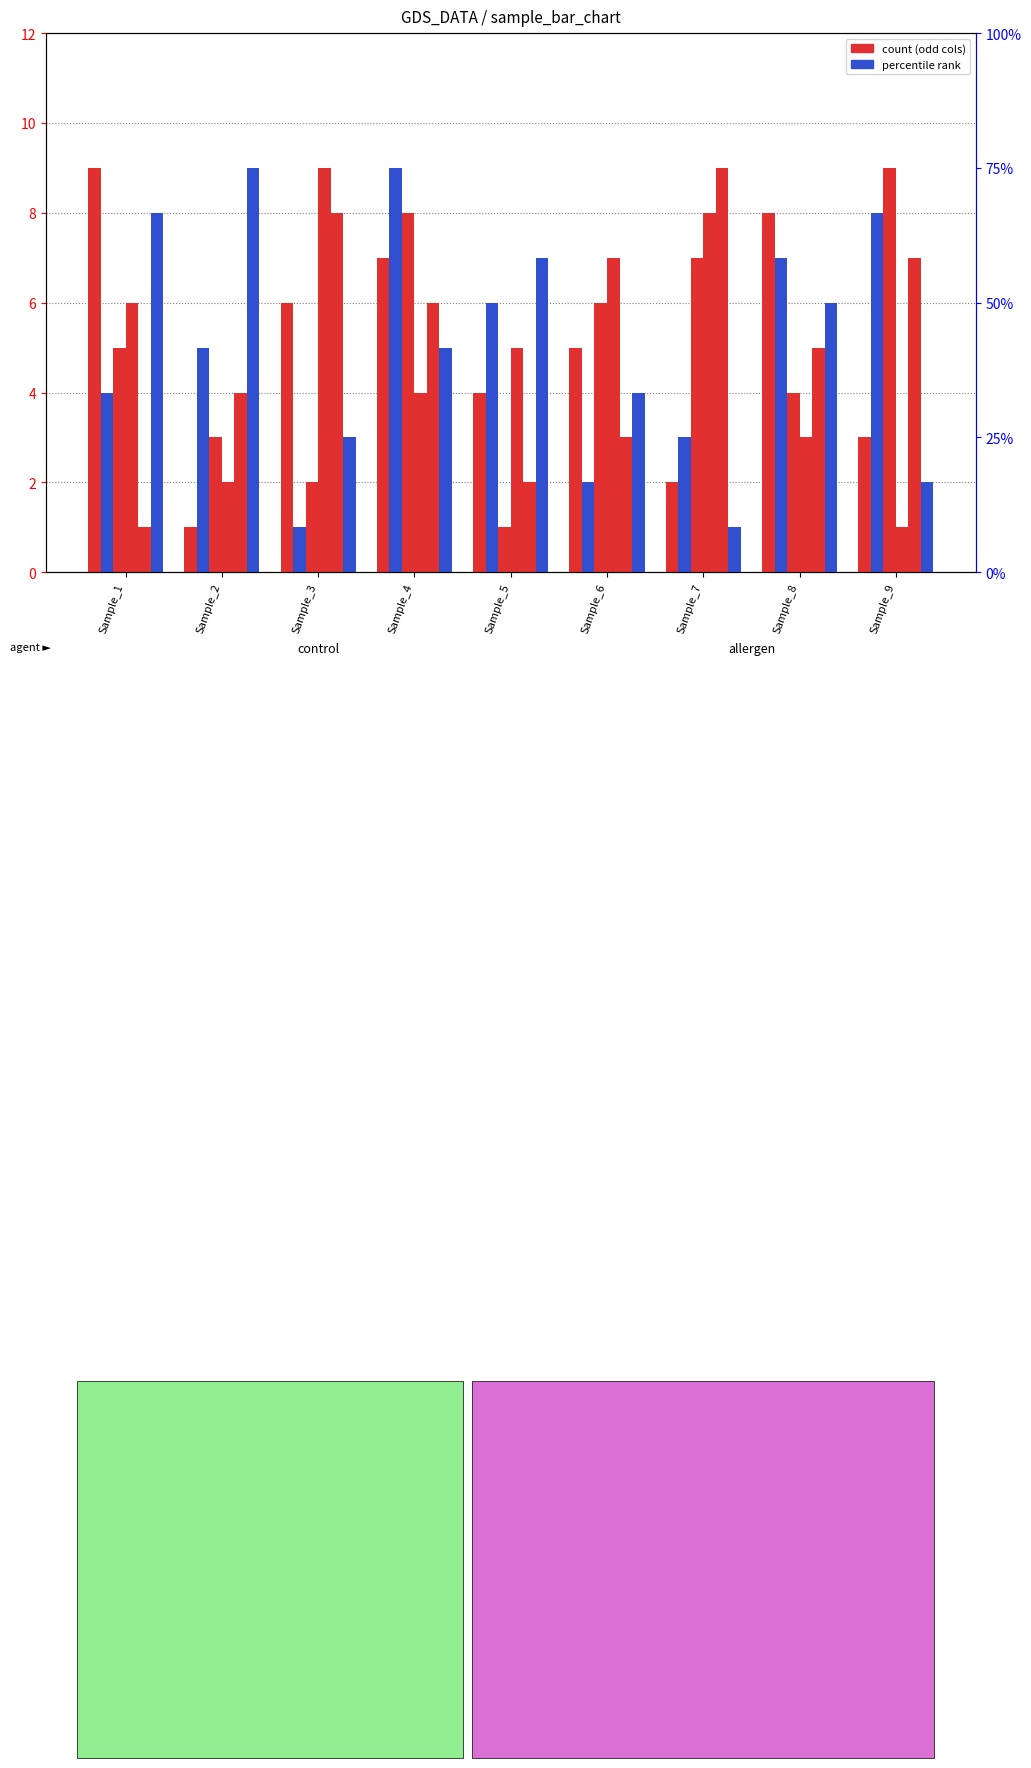

What is the total value across all series at Sample_8?

33